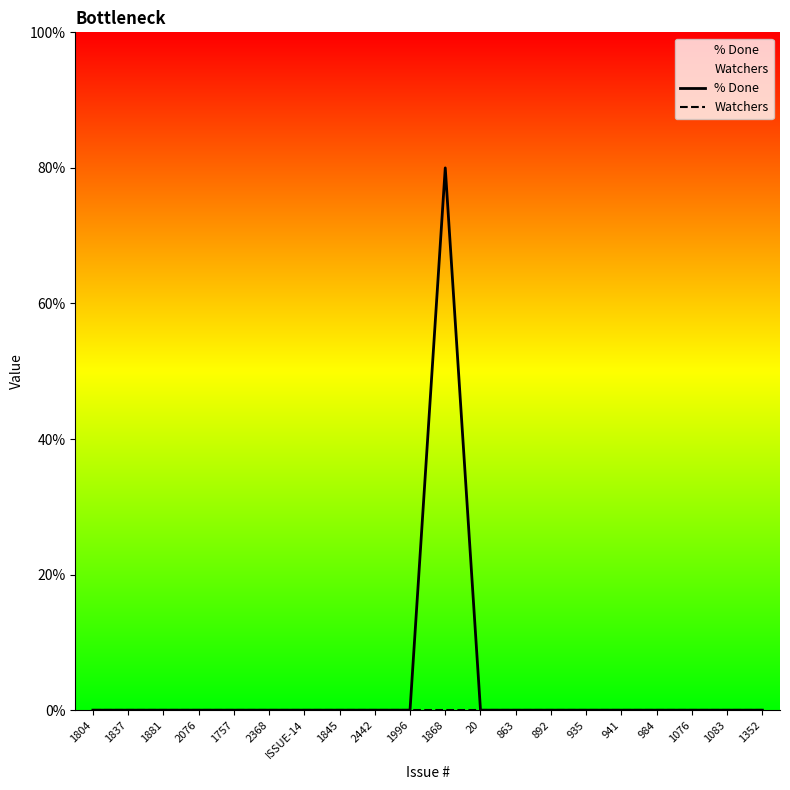

True or false: Watchers and % Done cross at least once.

False